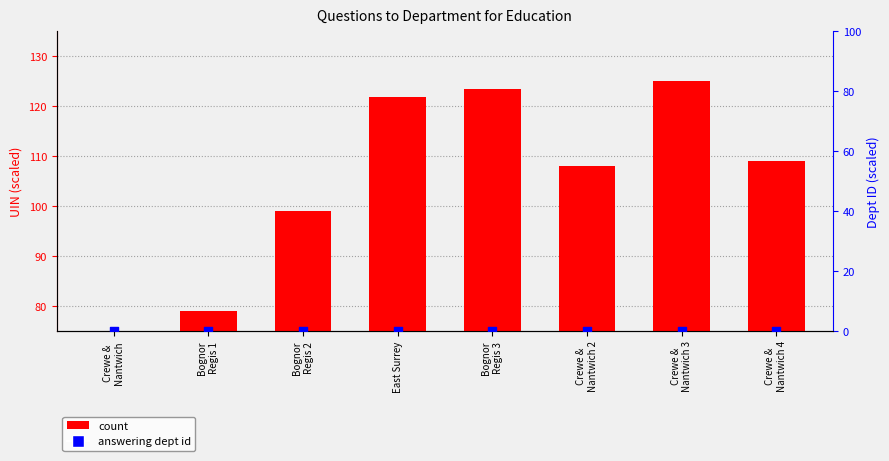

Which series reaches the maximum Y coordinate?

count